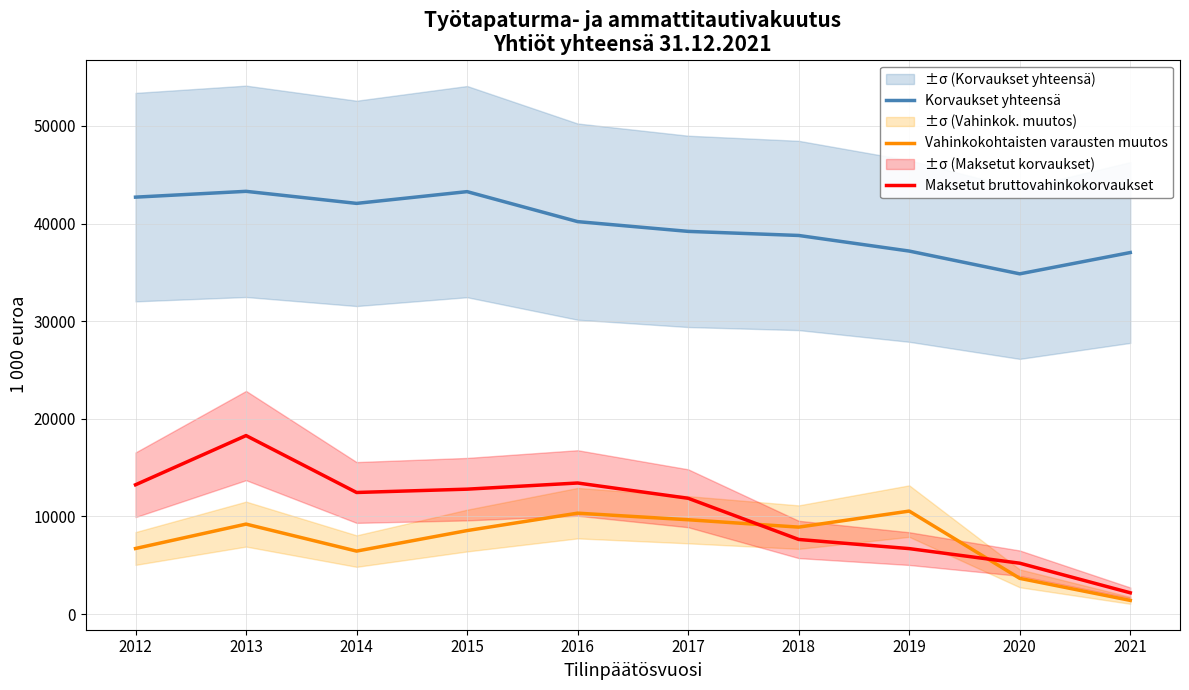

What is the total value across all series at 2012?

62657.1